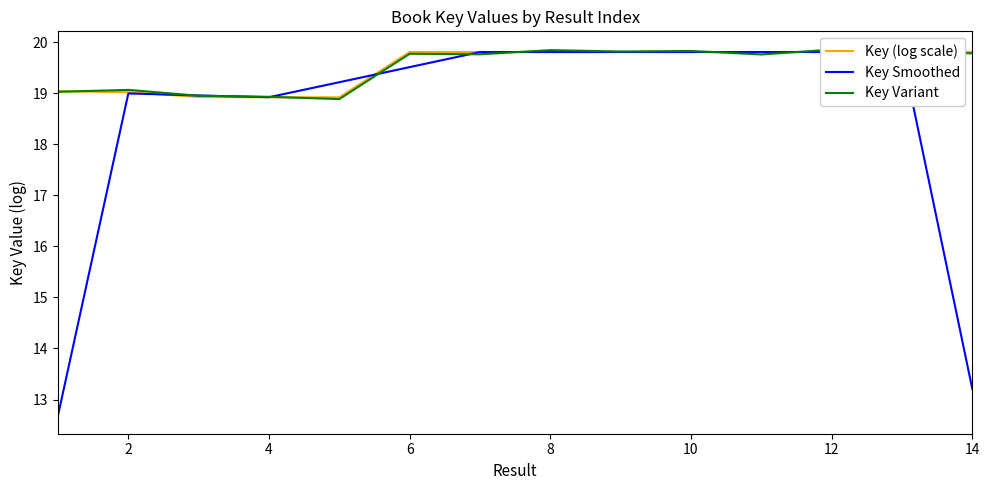

What are all the series names shown in the legend?

Key (log scale), Key Smoothed, Key Variant